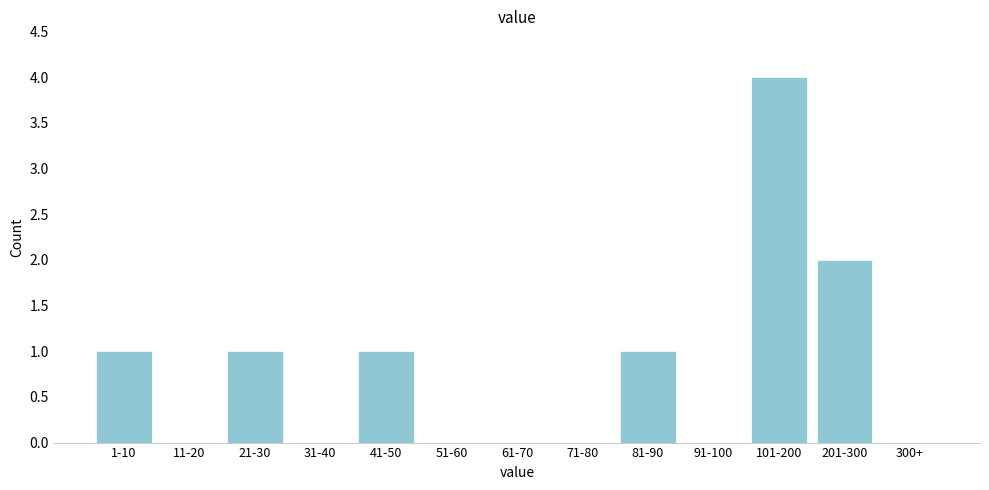

Reading right to left, list all the values displayed in this chart.

300+=0	201-300=2	101-200=4	91-100=0	81-90=1	71-80=0	61-70=0	51-60=0	41-50=1	31-40=0	21-30=1	11-20=0	1-10=1